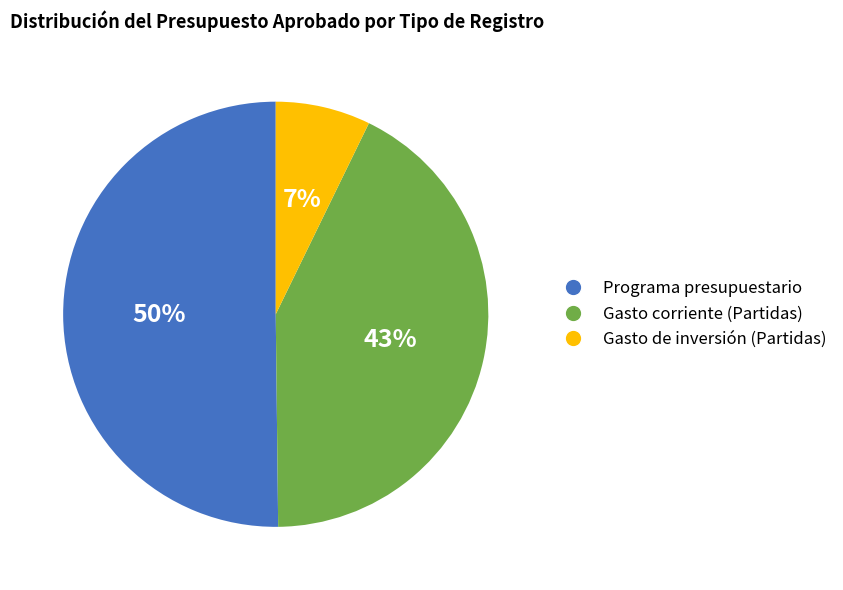

Count the number of slices in the pie.

3